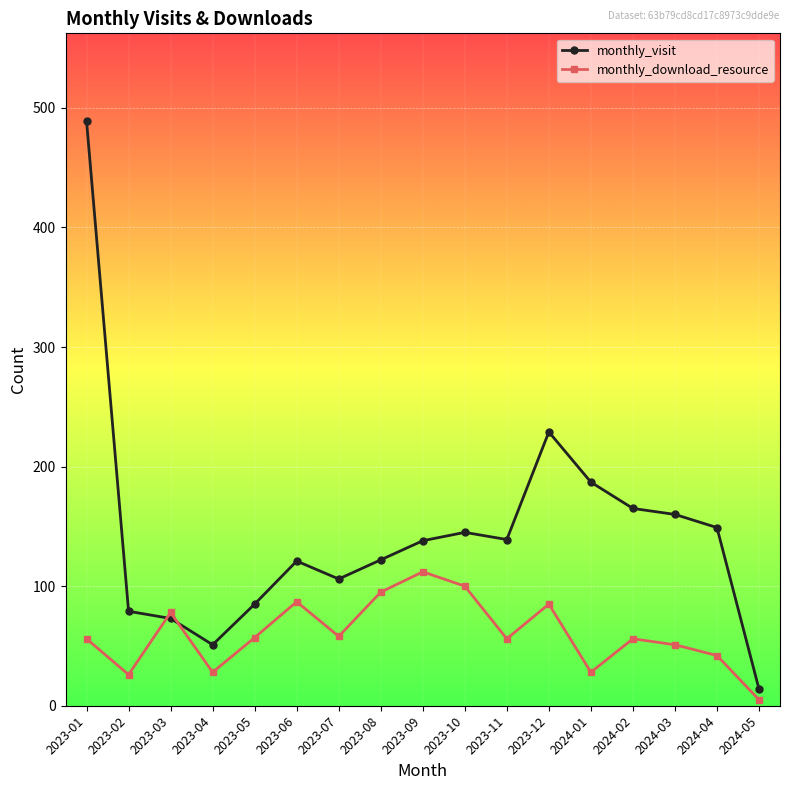

How many times do monthly_visit and monthly_download_resource cross each other?

2